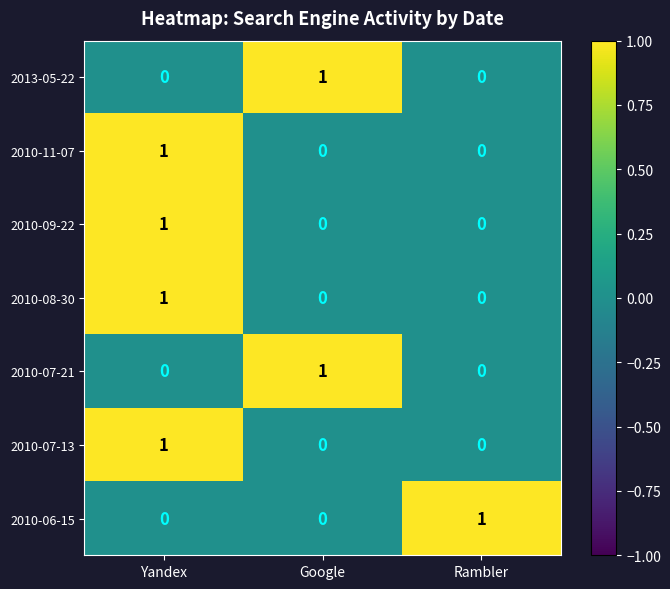

At which label does 2010-09-22 reach its peak?

Yandex